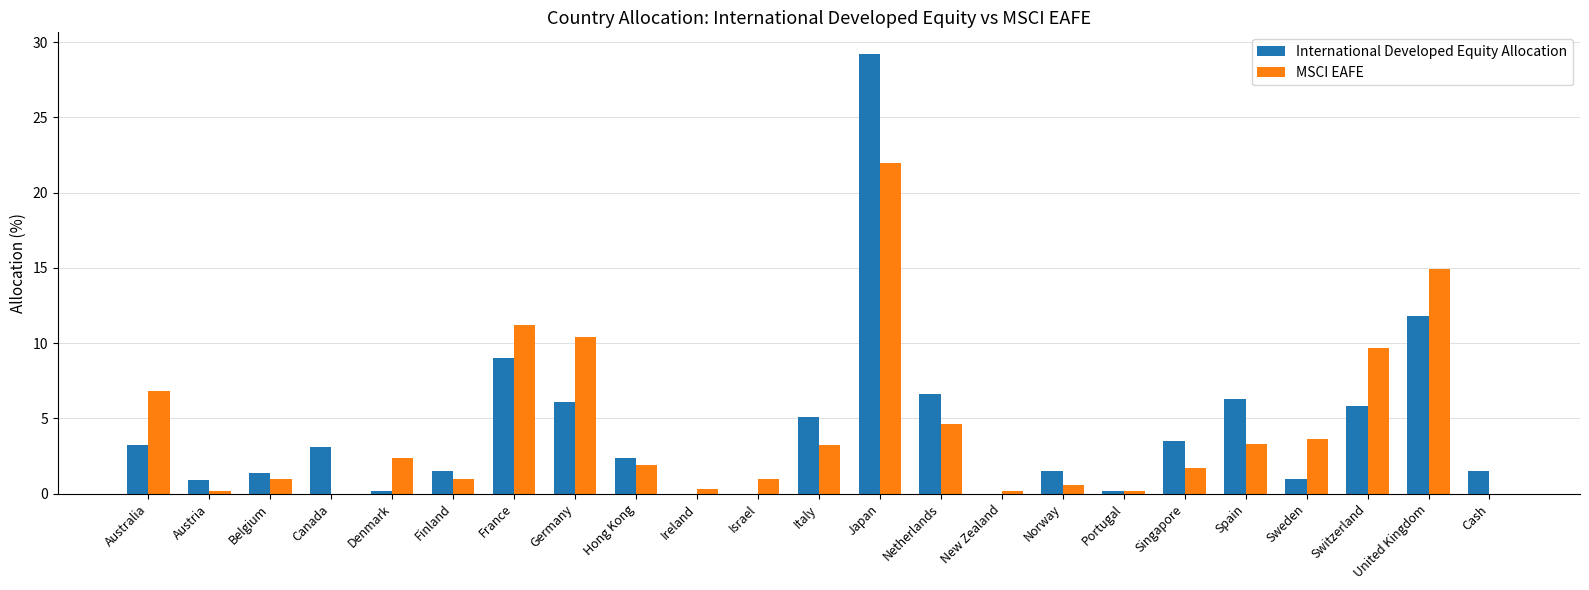

At which category is the sum across all series the highest?

Japan